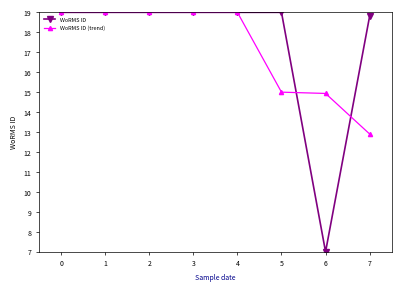

List the series in order of their overall mean, highest first.

WoRMS ID, WoRMS ID (trend)